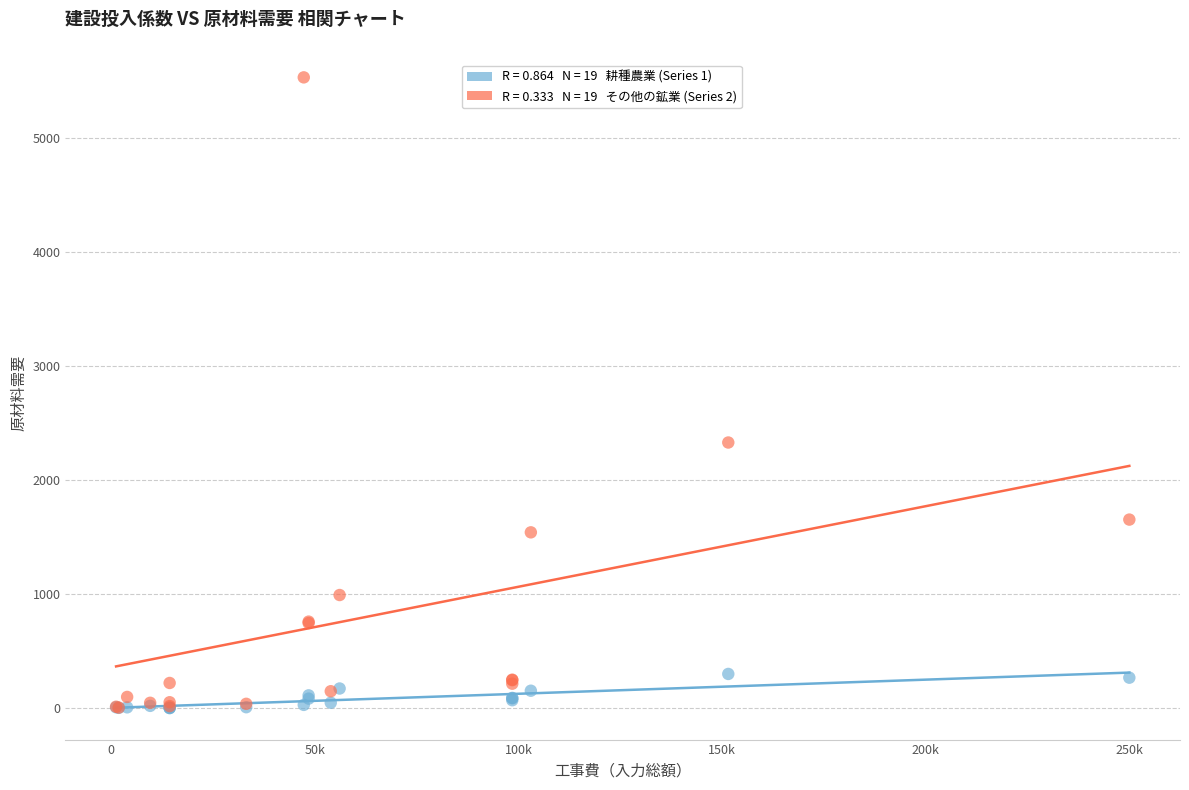

Across all series, what Y value is closest to 2768?

2331.3